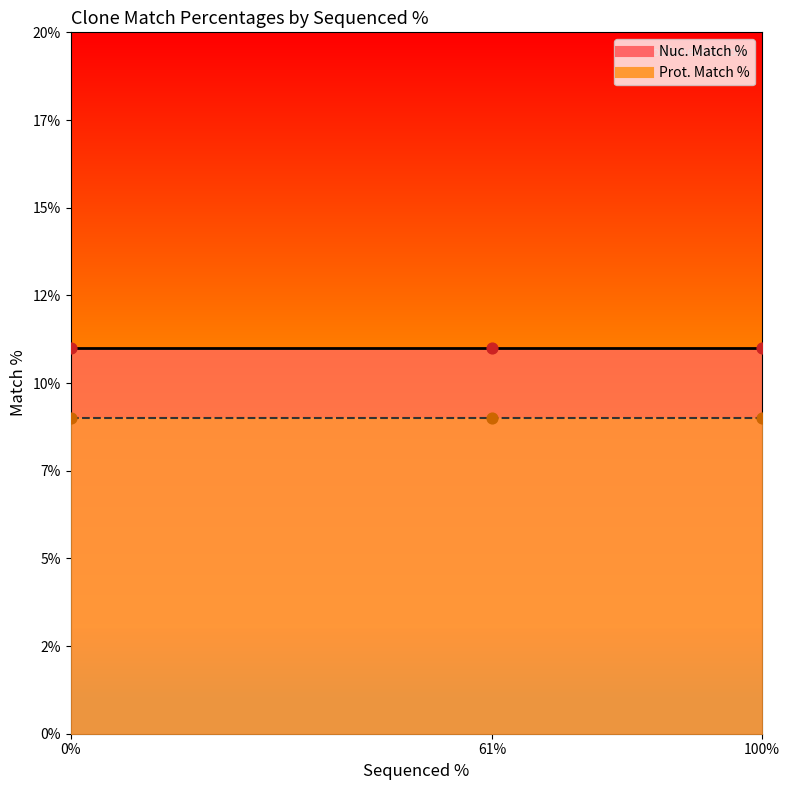

What are all the series names shown in the legend?

Nuc. Match %, Prot. Match %